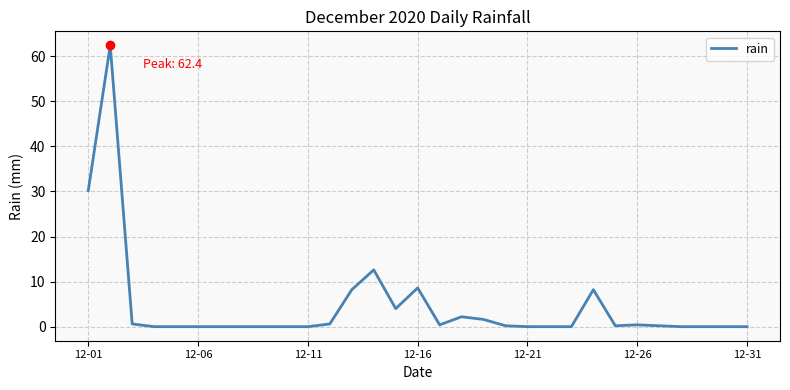

What is the maximum value shown in the chart?

62.4